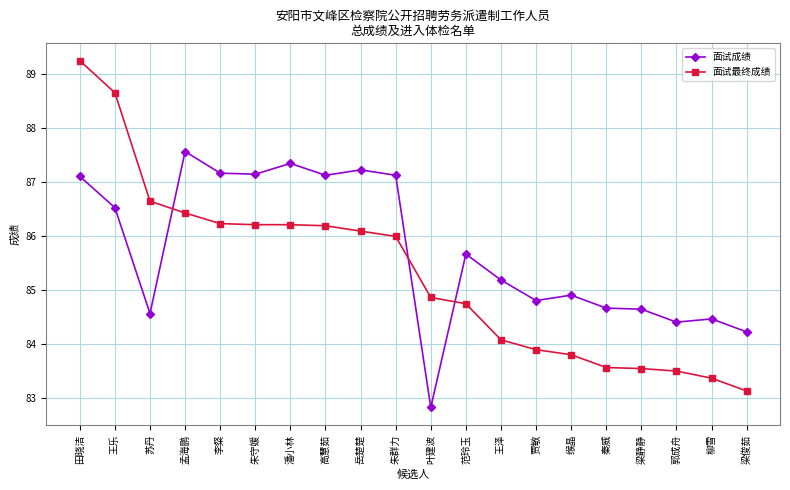

Rank the series by their average value, from highest to lowest.

面试成绩, 面试最终成绩